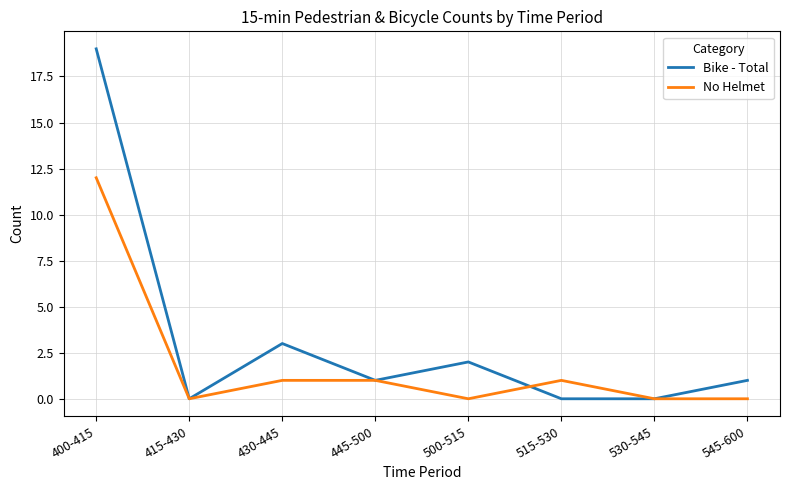

The value of Bike - Total at 430-445 is 3. True or false?

True